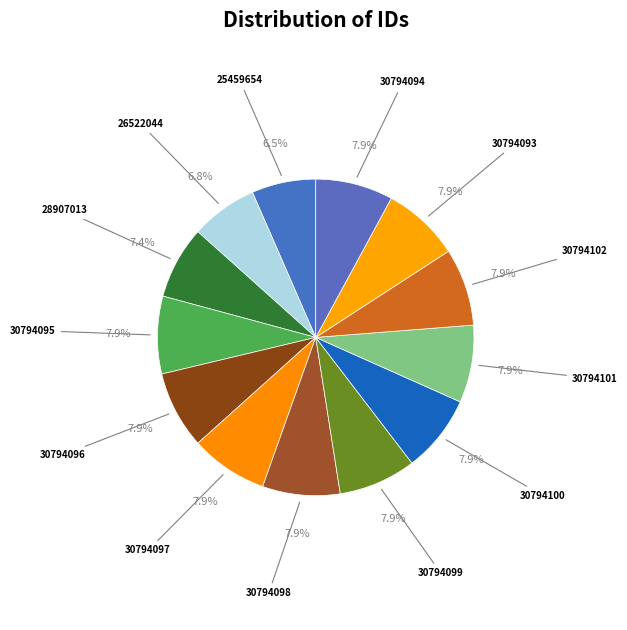

Count the number of slices in the pie.

13